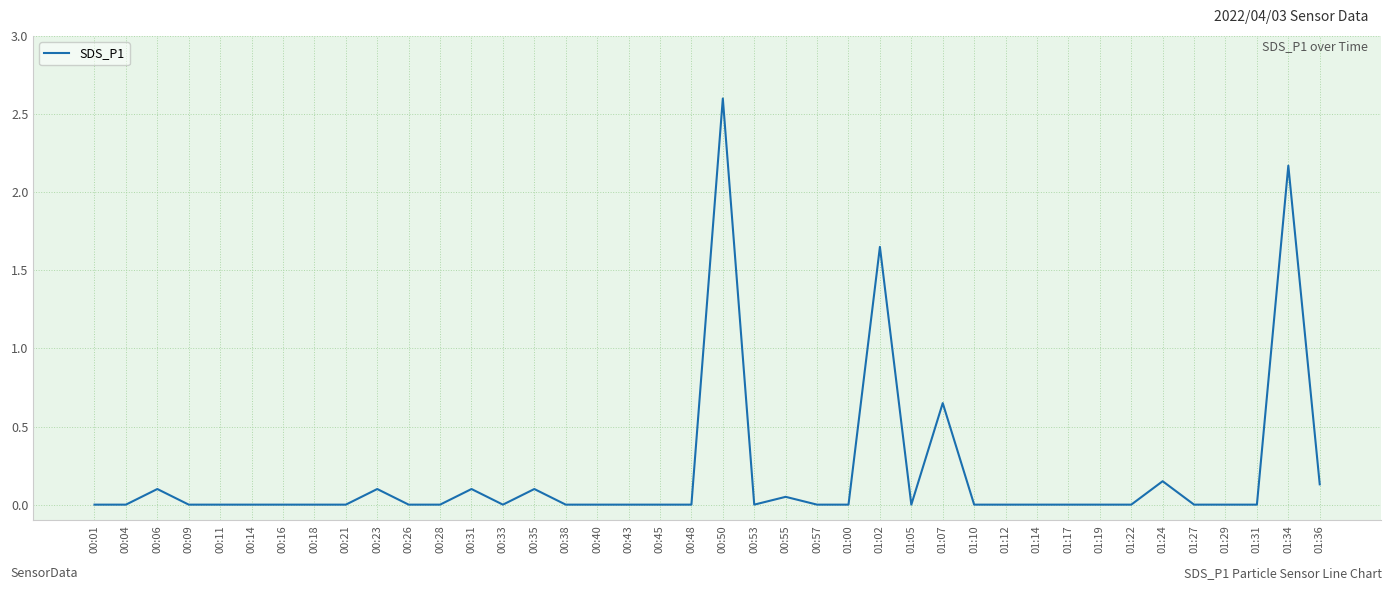

Which category has the highest value across all series?

00:50